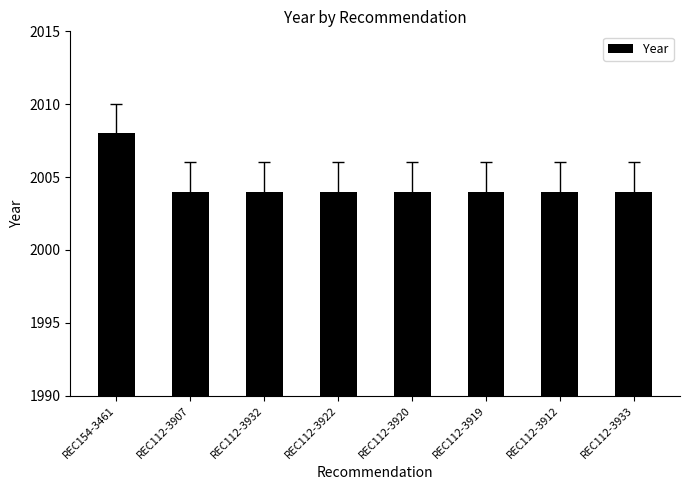

What position from the left is REC112-3912?

7